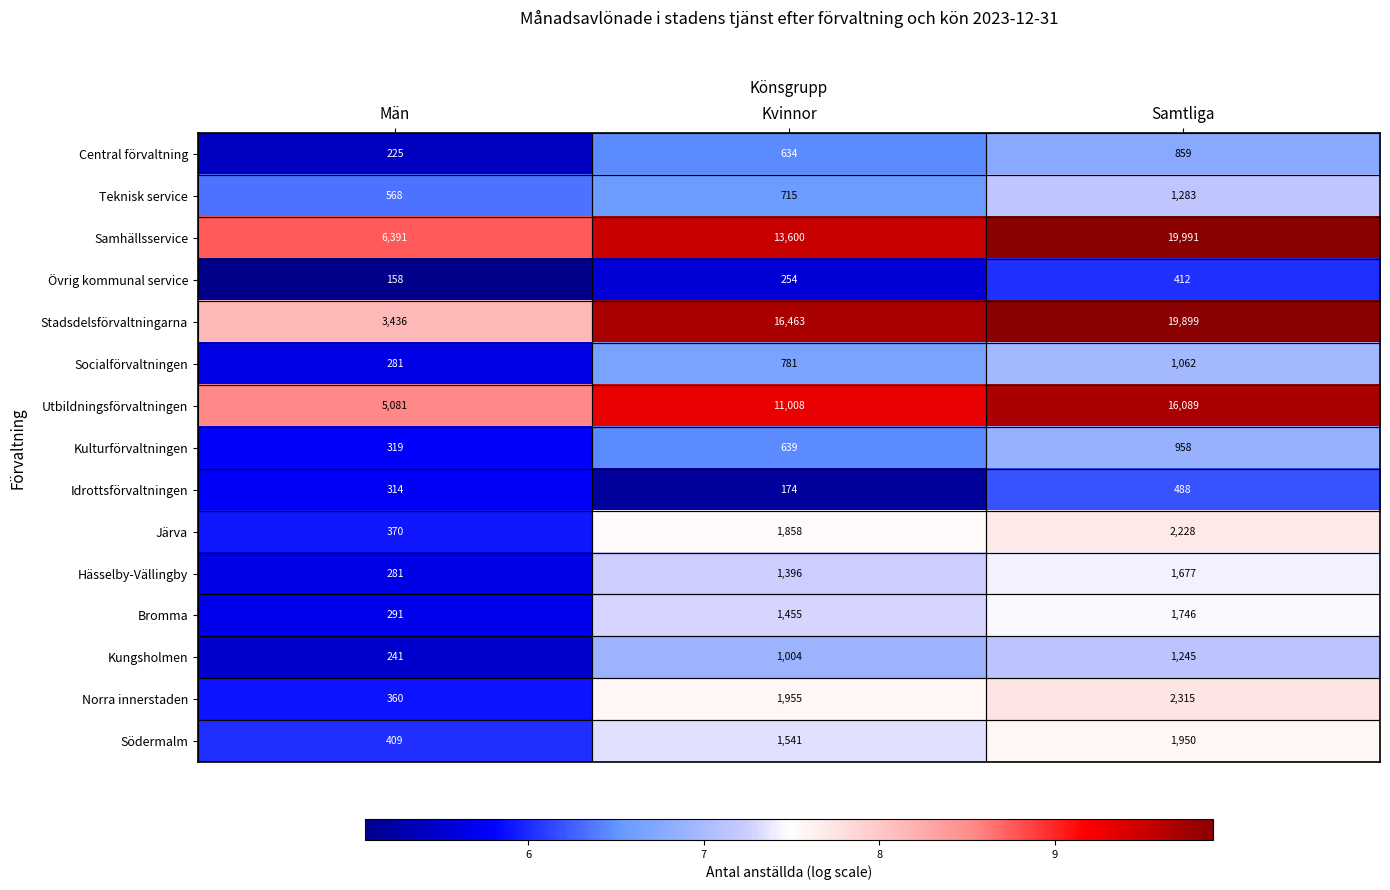

What is the approximate value of Idrottsförvaltningen at Män, to the nearest 50?

300